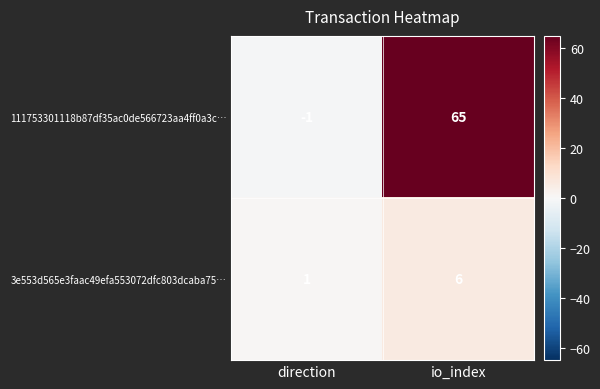

What is the highest value of the 111753301118b87df35ac0de566723aa4ff0a3c… series?

65